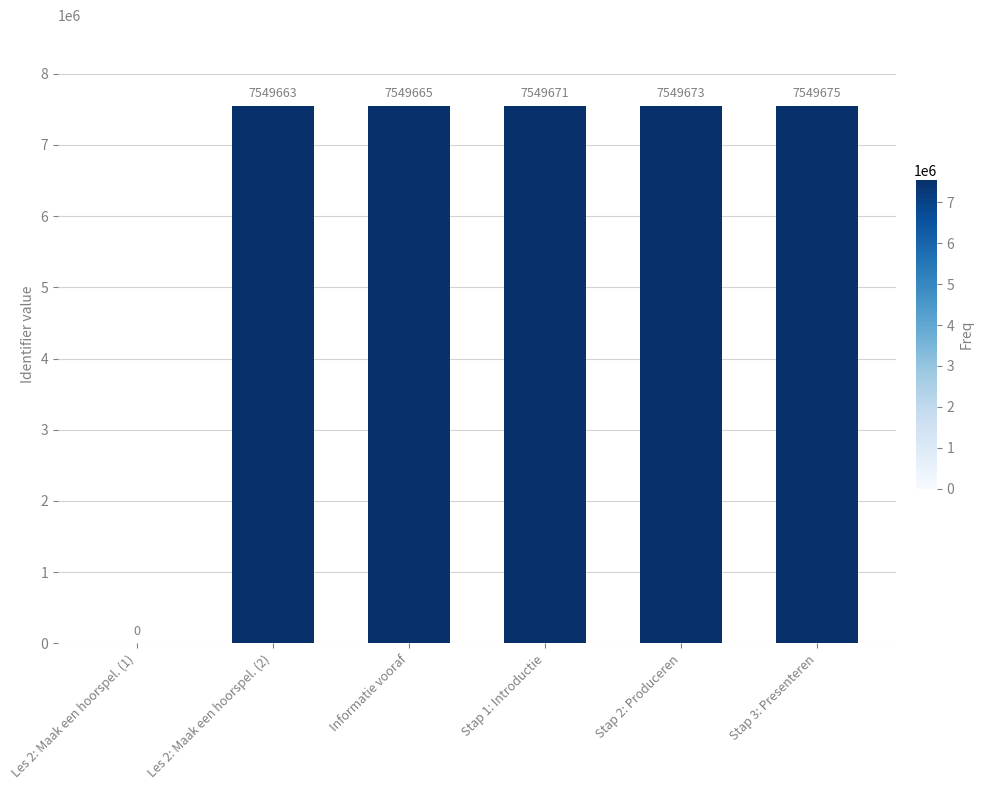

Between Les 2: Maak een hoorspel. (1) and Les 2: Maak een hoorspel. (2), which is larger?

Les 2: Maak een hoorspel. (2)